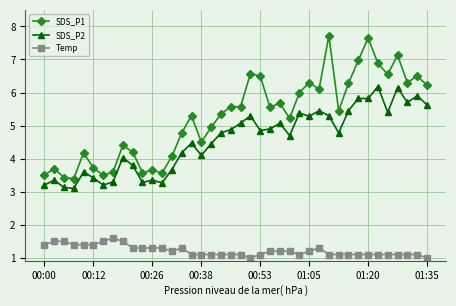

True or false: SDS_P1 and Temp cross at least once.

False